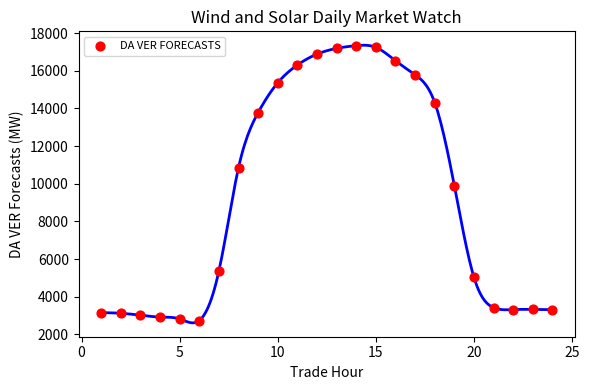

What is the range of Y values (max minus min)?

14602.5